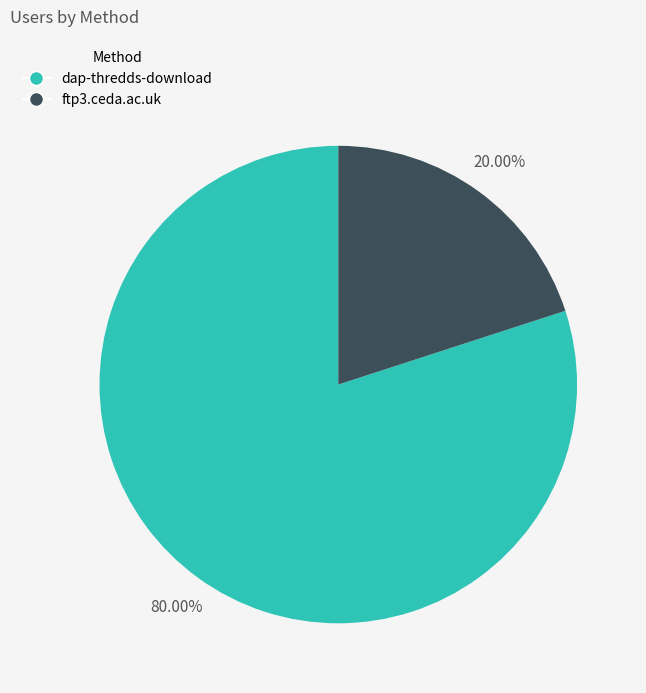

What portion of the pie excludes ftp3.ceda.ac.uk?

80.0%